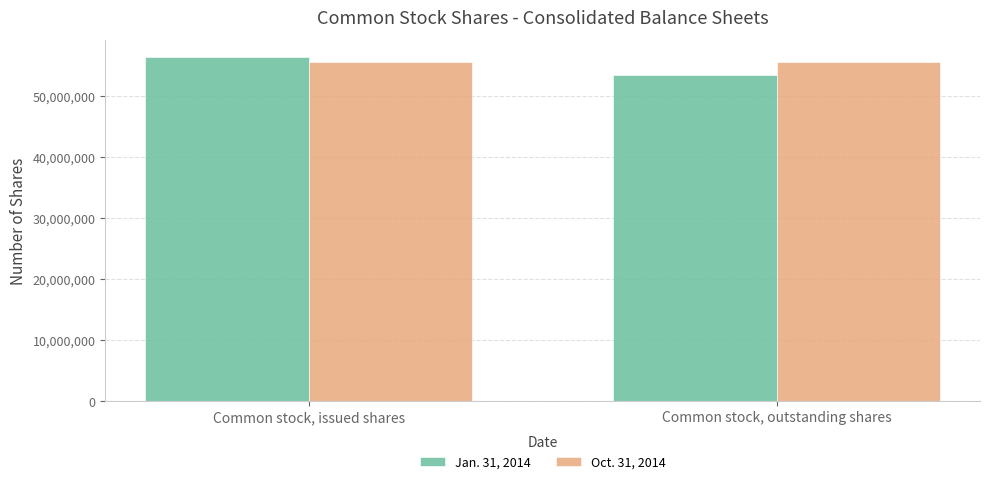

The Jan. 31, 2014 series shows 53436102 at Common stock, outstanding shares. True or false?

True